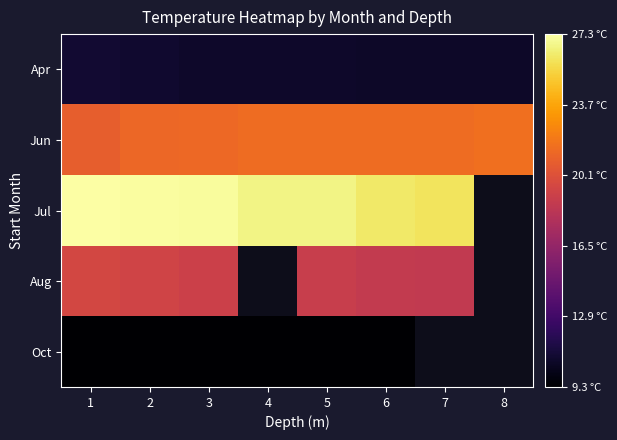

Where is Jul nearest to the value 26?

7